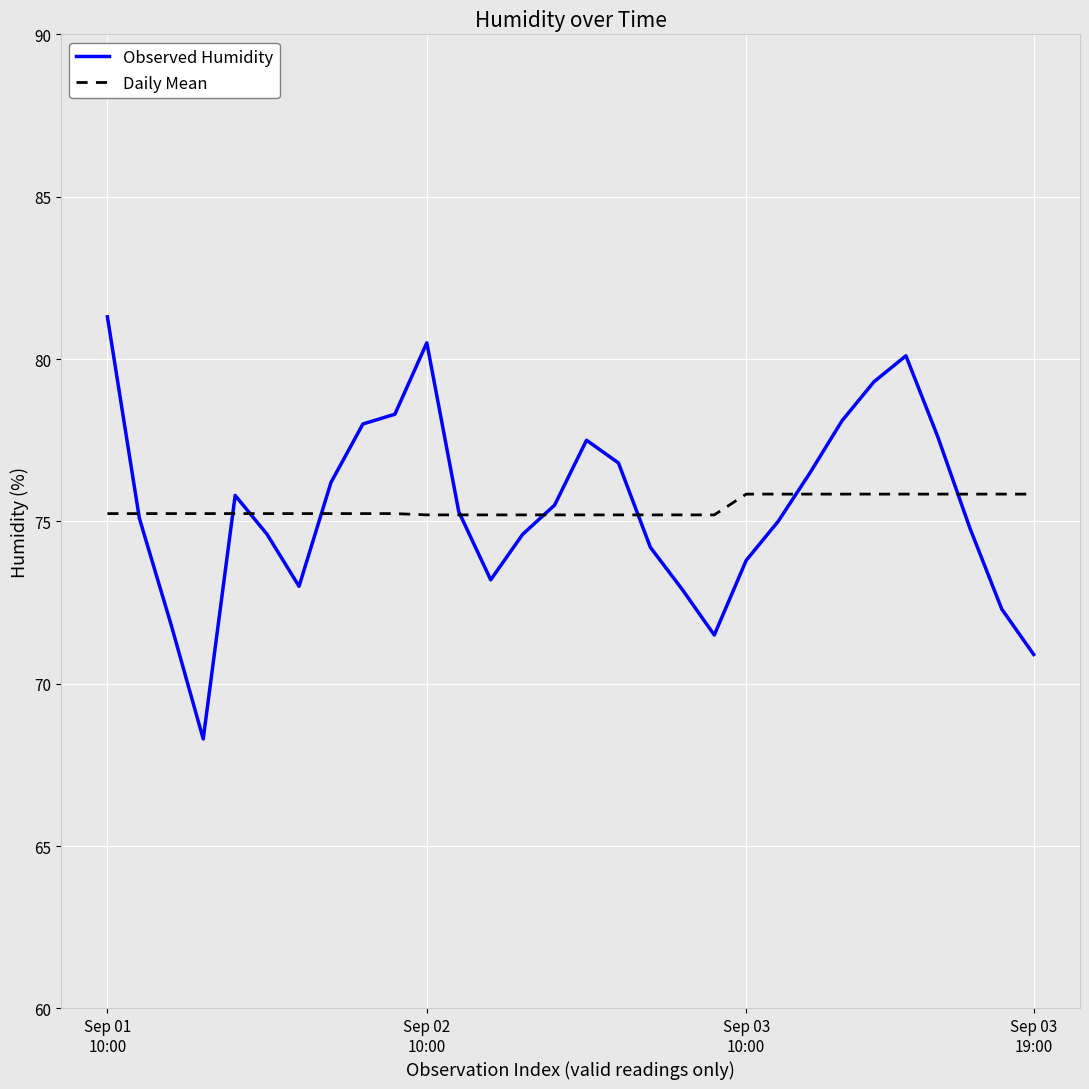

What is the difference between the maximum and minimum values in the Daily Mean series?

0.6